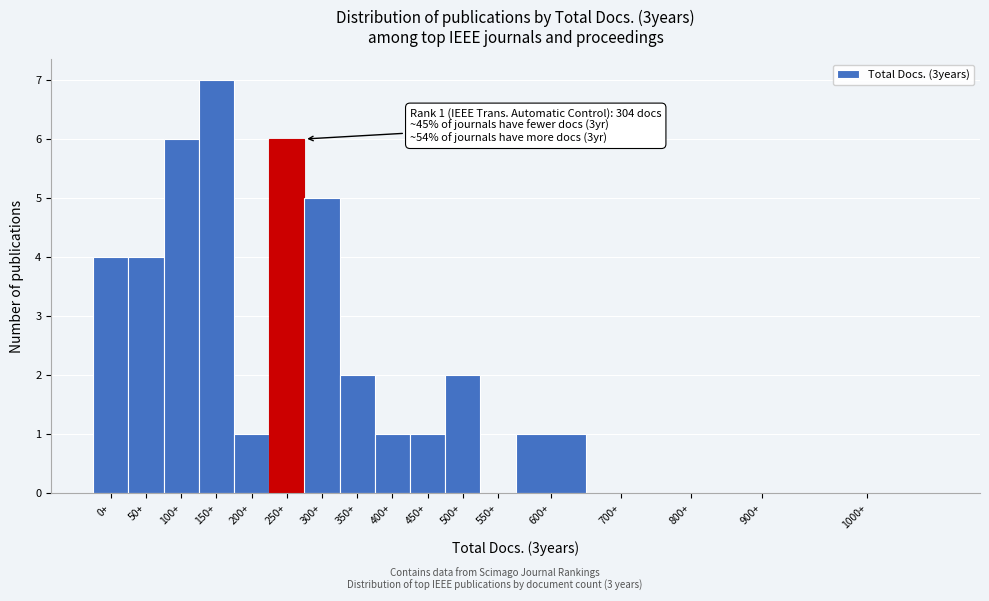

Reading left to right, transcribe all the data shown in this chart.

0+=4	50+=4	100+=6	150+=7	200+=1	250+=6	300+=5	350+=2	400+=1	450+=1	500+=2	550+=0	600+=1	700+=0	800+=0	900+=0	1000+=0